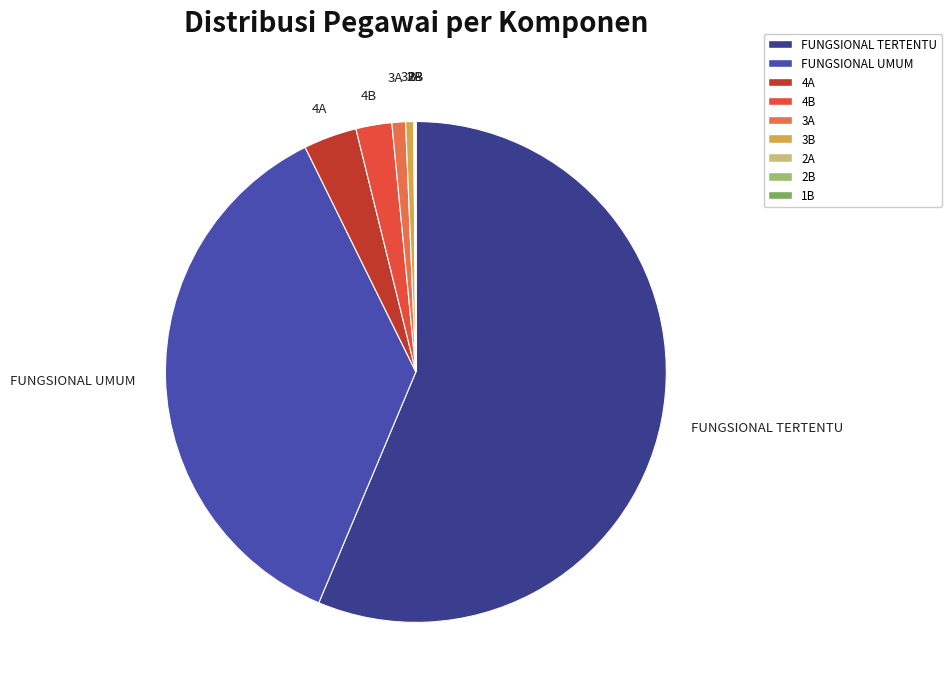

To the nearest percent, what is the difference between the largest and smallest slice percentages?

56%